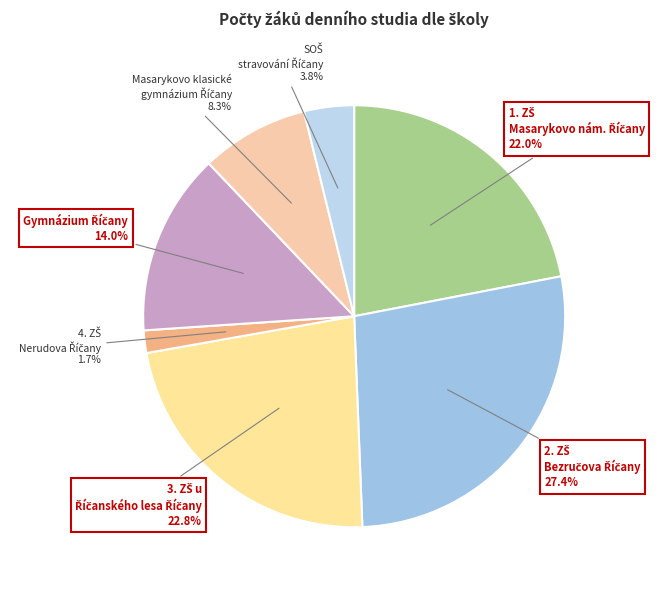

Does any single category account for the majority?

No